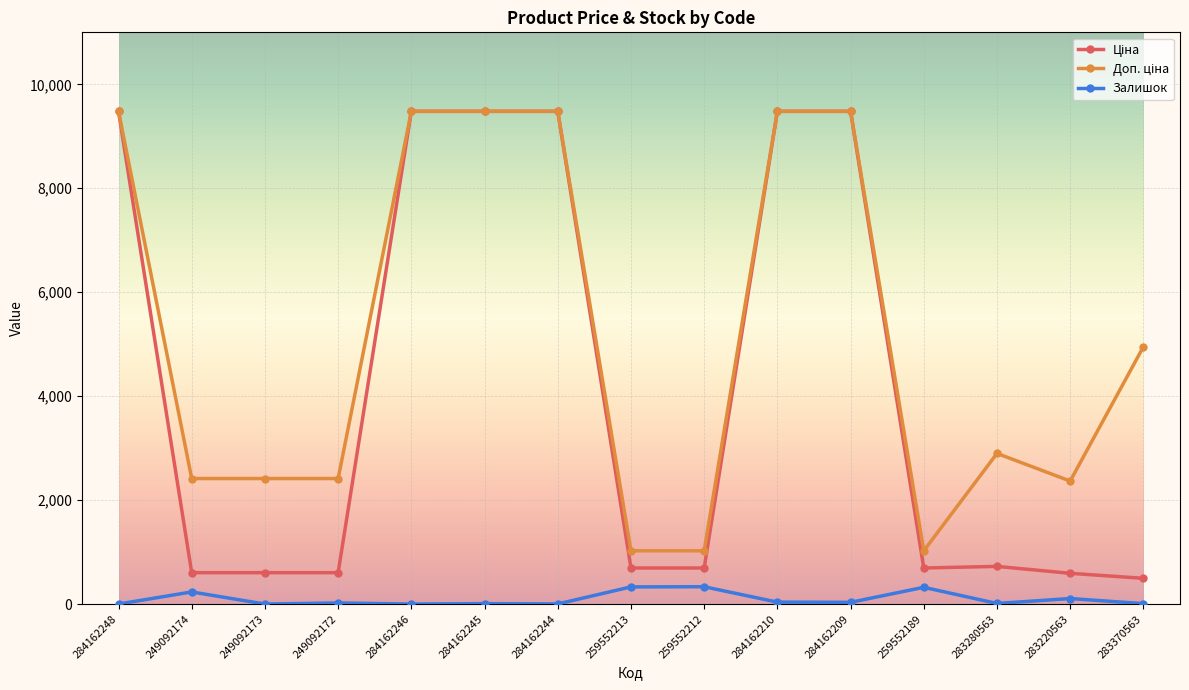

What is the difference between the highest and lowest values at 284162246?

9480.1